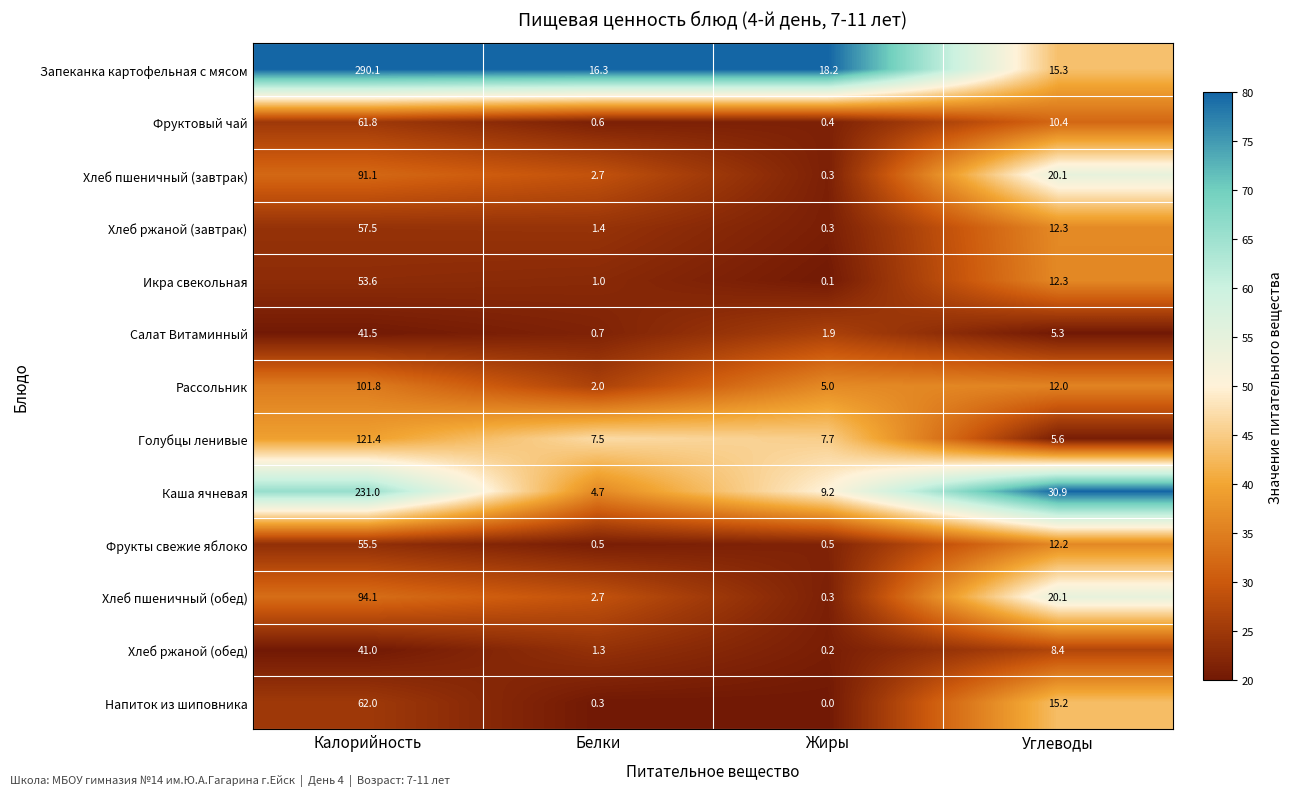

What is the difference between the highest and lowest values at Углеводы?

25.6